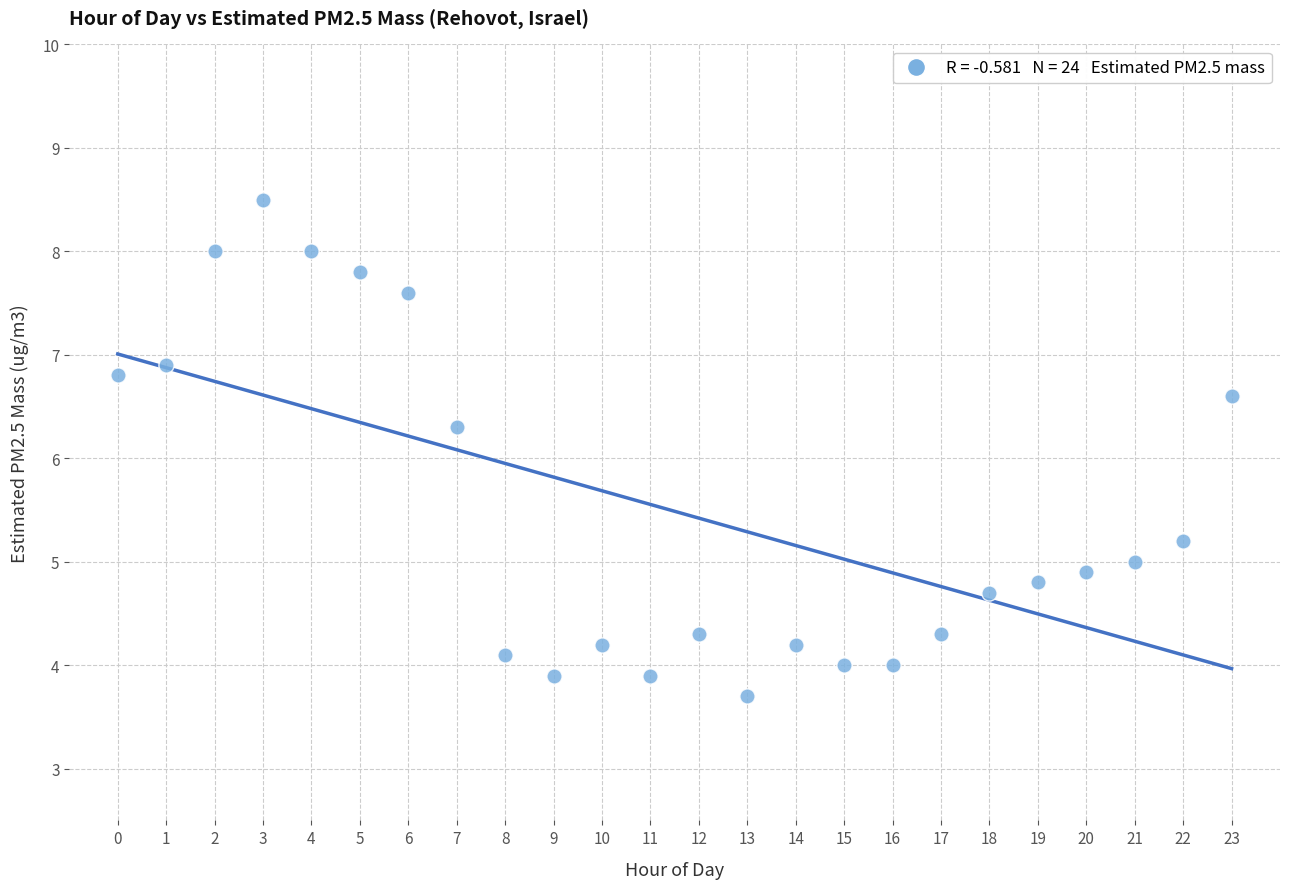

What Y value in the scatter plot is closest to 6?

6.3